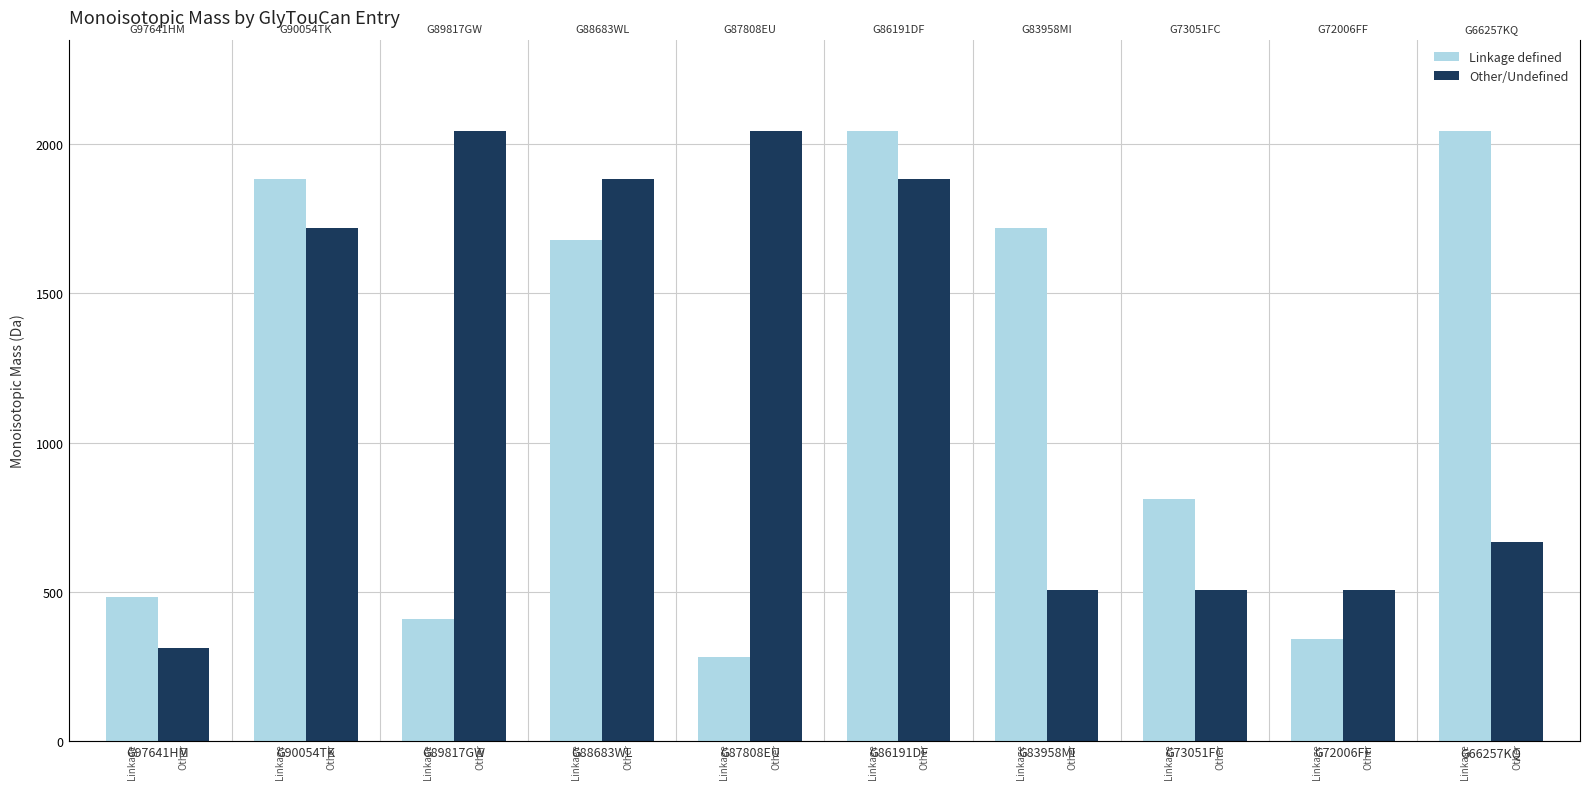

What is the minimum value for Other/Undefined?

312.1